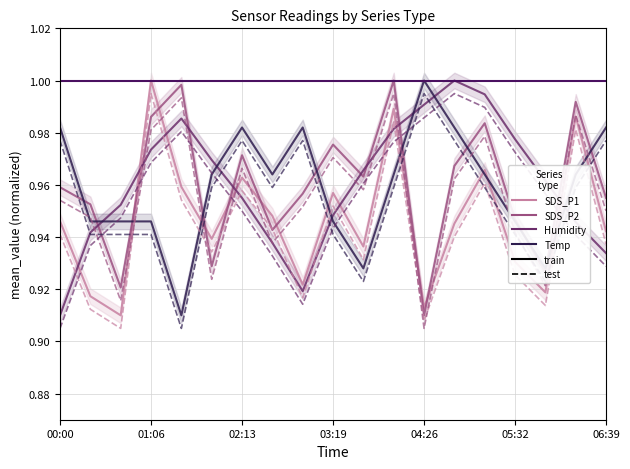

Reading left to right, extract all data points from this chart.

SDS_P1: 00:00=0.9	00:22=0.9	00:44=0.9	01:06=1.0	01:28=1.0	01:51=0.9	02:13=1.0	02:35=0.9	02:57=0.9	03:19=1.0	03:41=0.9	04:04=1.0	04:26=0.9	04:48=0.9	05:10=1.0	05:32=0.9	05:54=0.9	06:17=1.0	06:39=0.9
SDS_P2: 00:00=1.0	00:22=1.0	00:44=0.9	01:06=1.0	01:28=1.0	01:51=0.9	02:13=1.0	02:35=0.9	02:57=1.0	03:19=1.0	03:41=1.0	04:04=1.0	04:26=0.9	04:48=1.0	05:10=1.0	05:32=0.9	05:54=0.9	06:17=1.0	06:39=1.0
Humidity: 00:00=0.9	00:22=0.9	00:44=1.0	01:06=1.0	01:28=1.0	01:51=1.0	02:13=1.0	02:35=0.9	02:57=0.9	03:19=0.9	03:41=1.0	04:04=1.0	04:26=1.0	04:48=1.0	05:10=1.0	05:32=1.0	05:54=1.0	06:17=0.9	06:39=0.9
Temp: 00:00=1.0	00:22=0.9	00:44=0.9	01:06=0.9	01:28=0.9	01:51=1.0	02:13=1.0	02:35=1.0	02:57=1.0	03:19=0.9	03:41=0.9	04:04=1.0	04:26=1.0	04:48=1.0	05:10=1.0	05:32=0.9	05:54=0.9	06:17=1.0	06:39=1.0